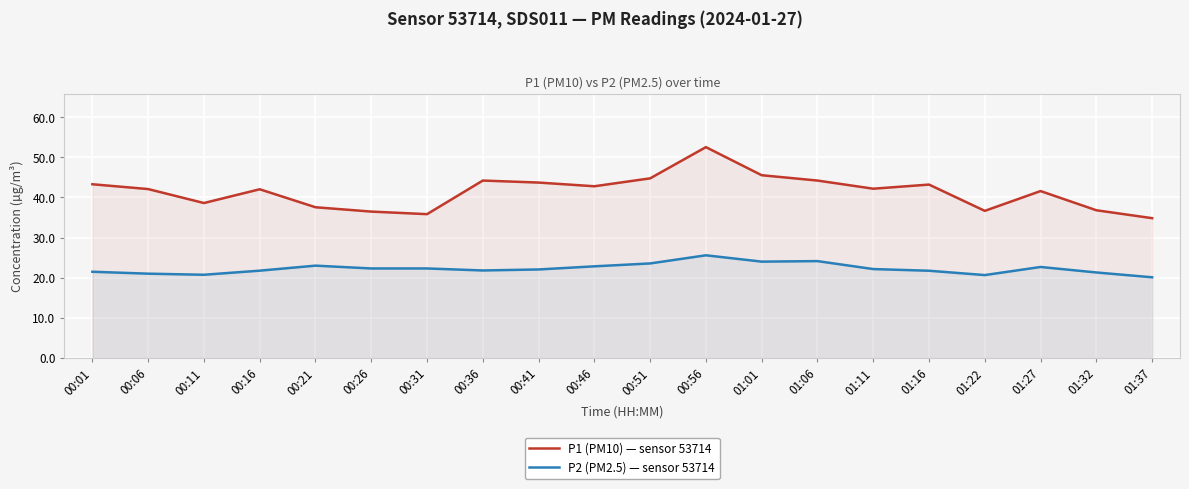

What is the difference between the maximum and minimum values in the P1 (PM10) — sensor 53714 series?

17.7